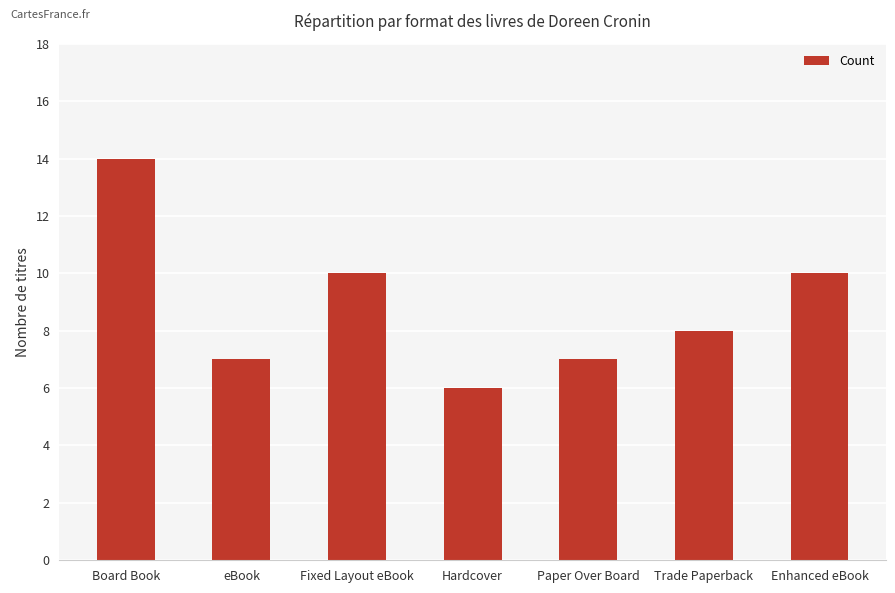

Which label corresponds to the smallest value in the chart?

Hardcover